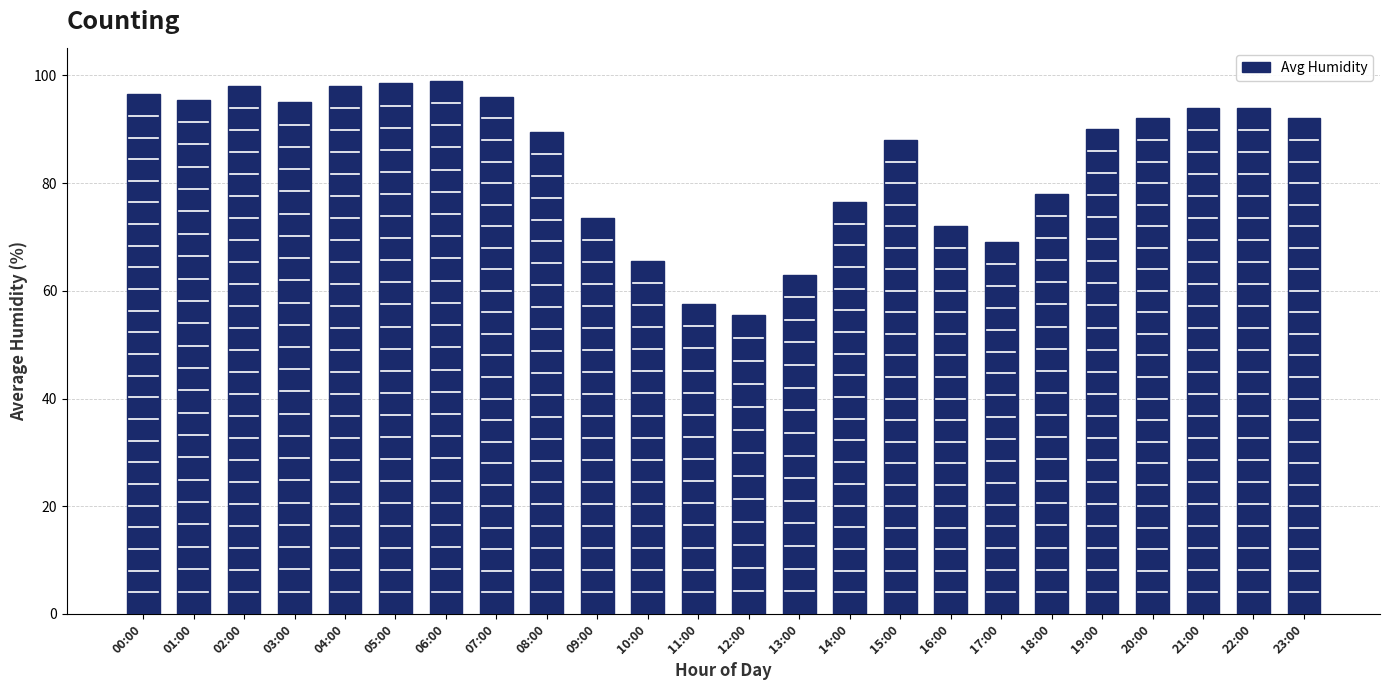

What is the average value?

84.4